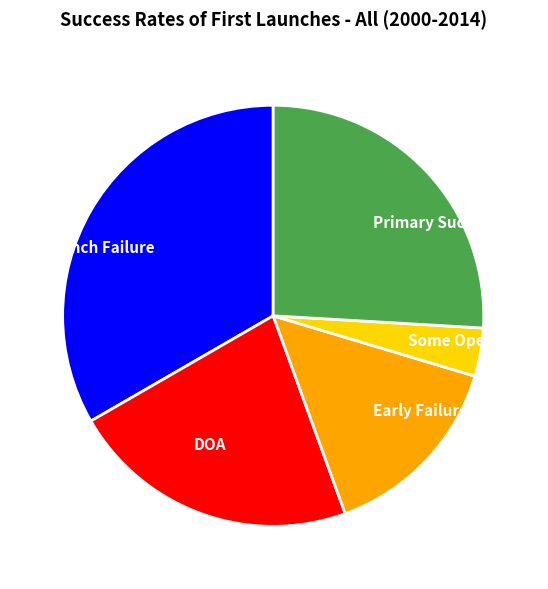

What is the ratio of the value at Early Failure to the value at Launch Failure?

0.4